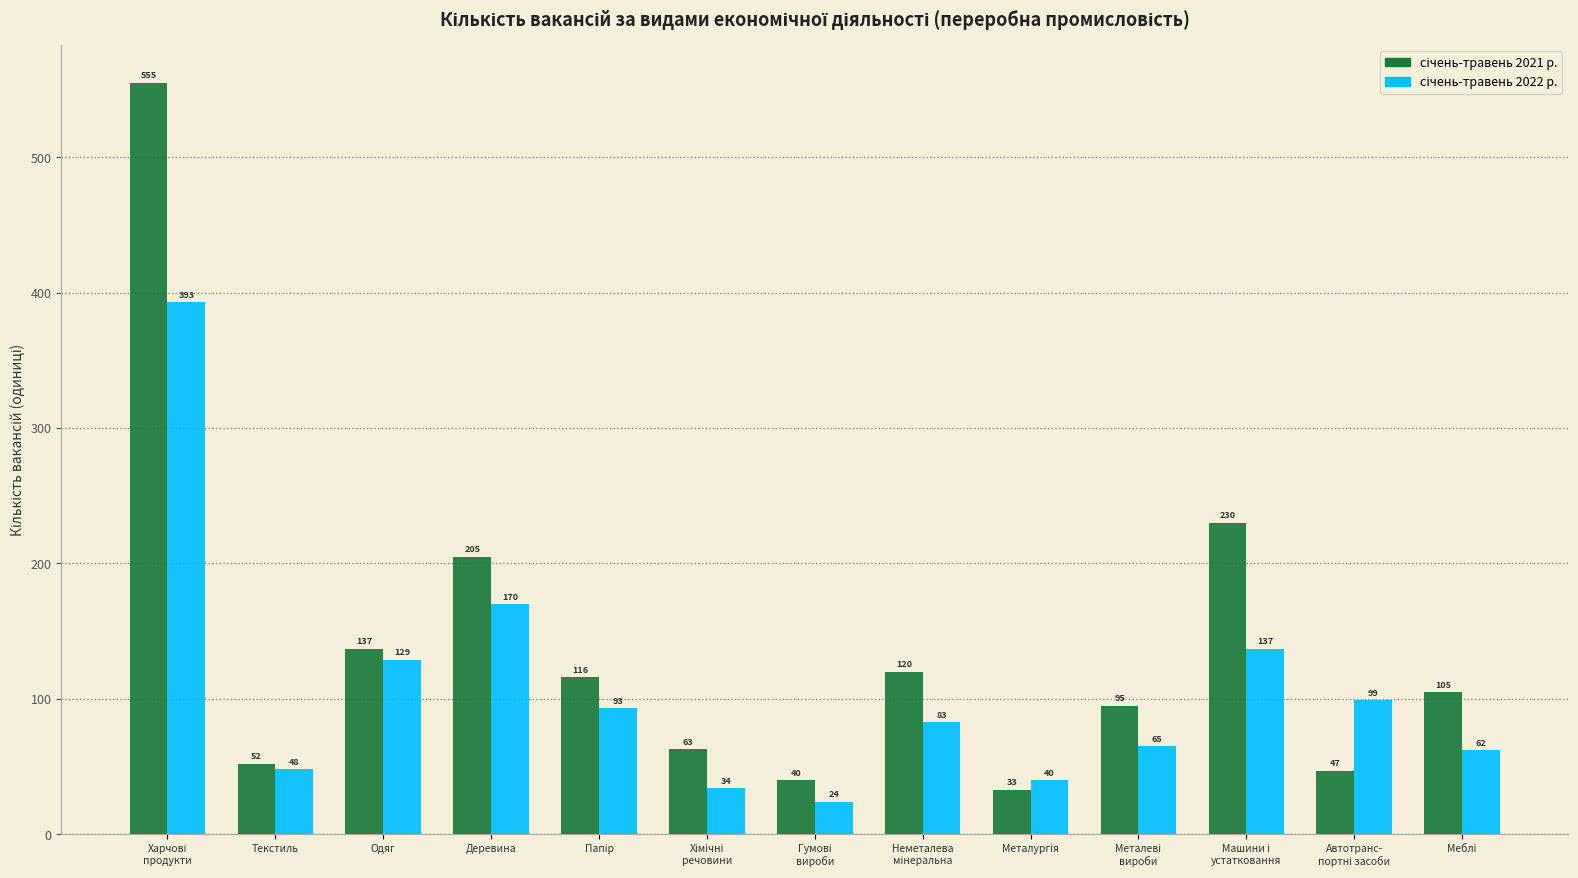

What is the total value across all series at Одяг?

266